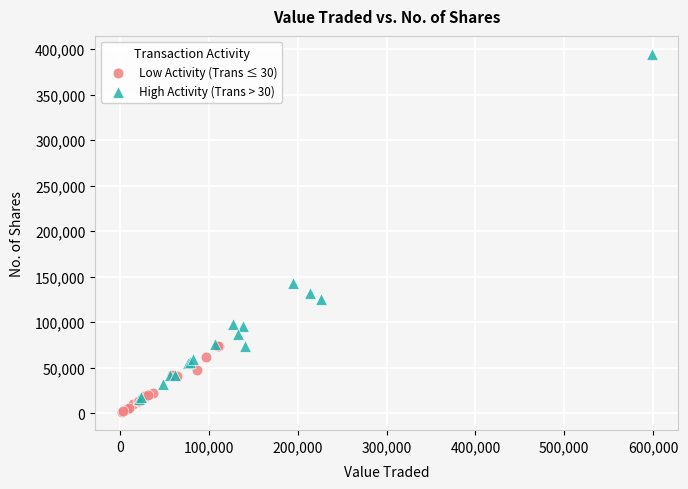

Which series has the largest Y range (max minus min)?

High Activity (Trans > 30)